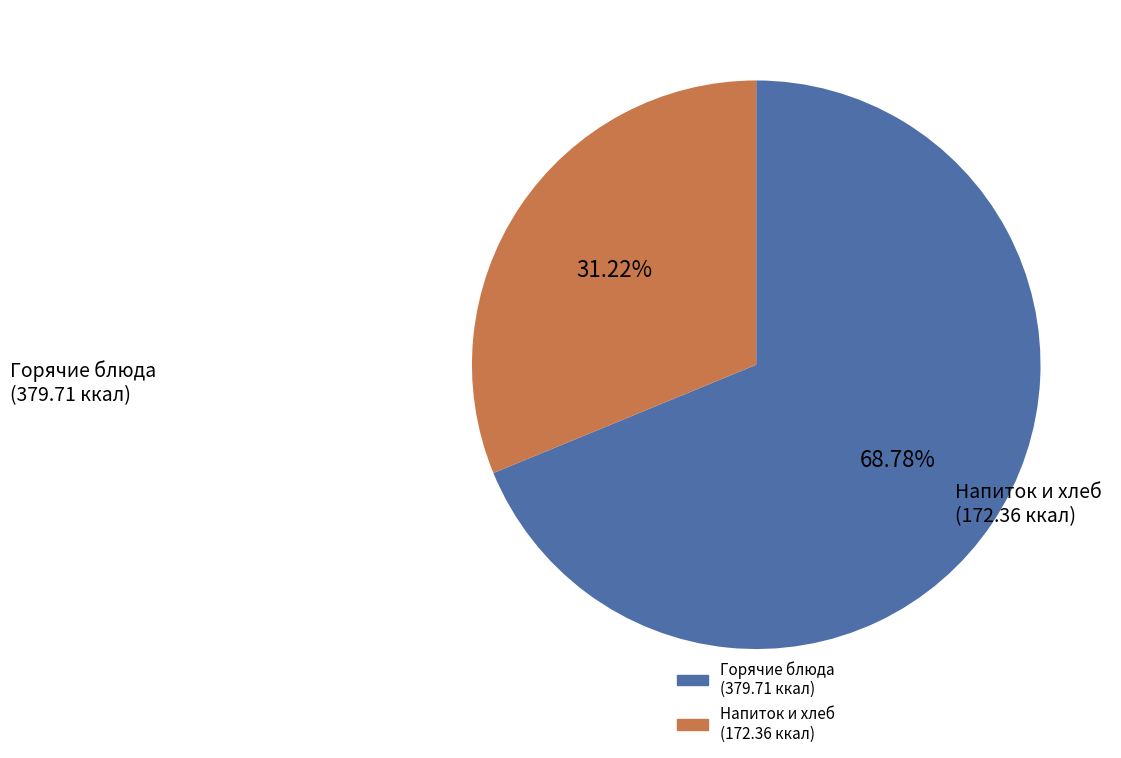

Is there a majority slice in this chart?

Yes